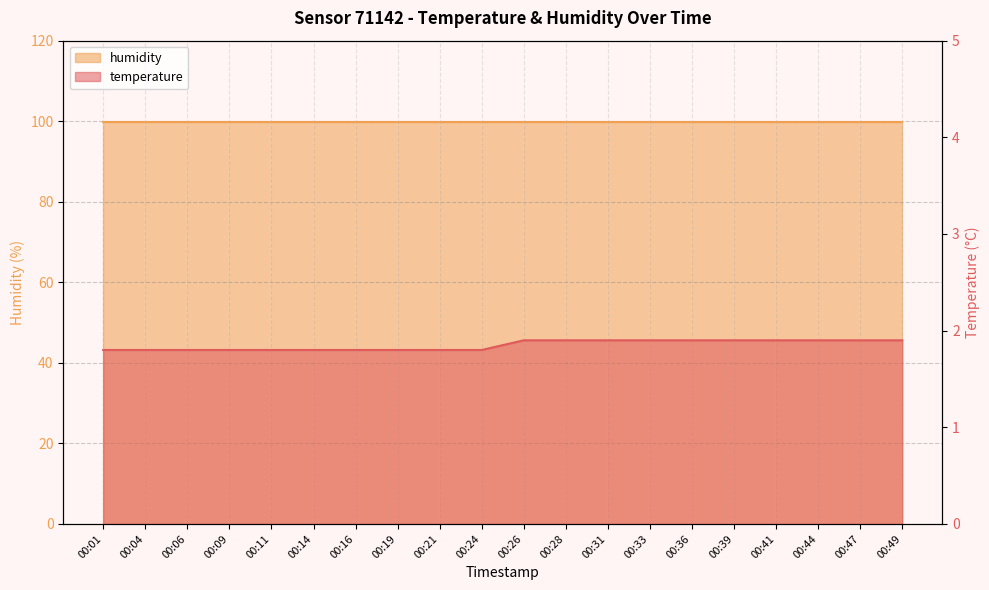

List the labels in order of value, largest first.

00:26, 00:28, 00:31, 00:33, 00:36, 00:39, 00:41, 00:44, 00:47, 00:49, 00:01, 00:04, 00:06, 00:09, 00:11, 00:14, 00:16, 00:19, 00:21, 00:24